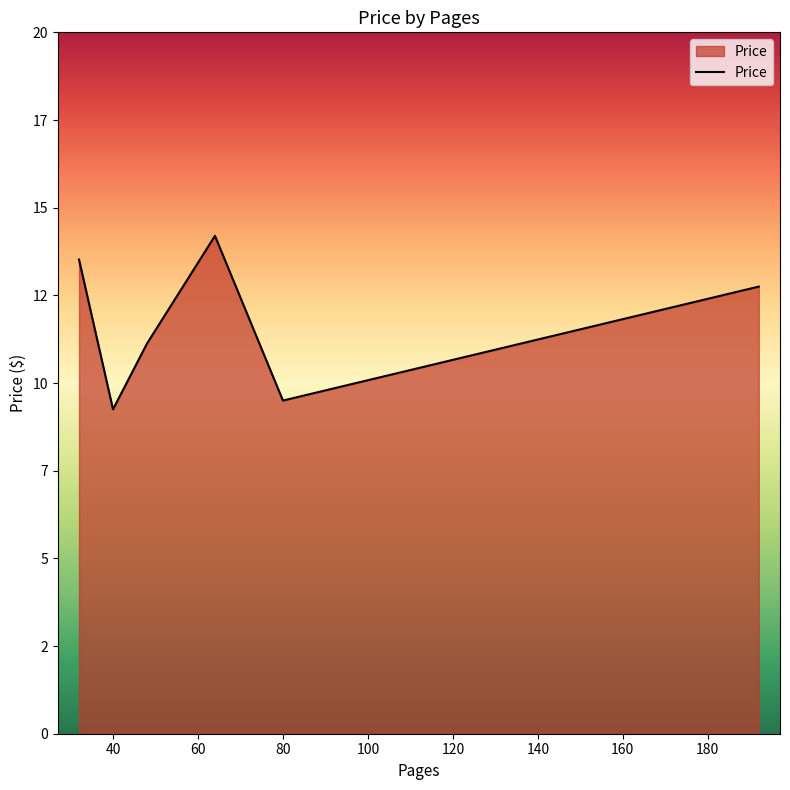

Is this an area chart (filled region under the line)?

Yes